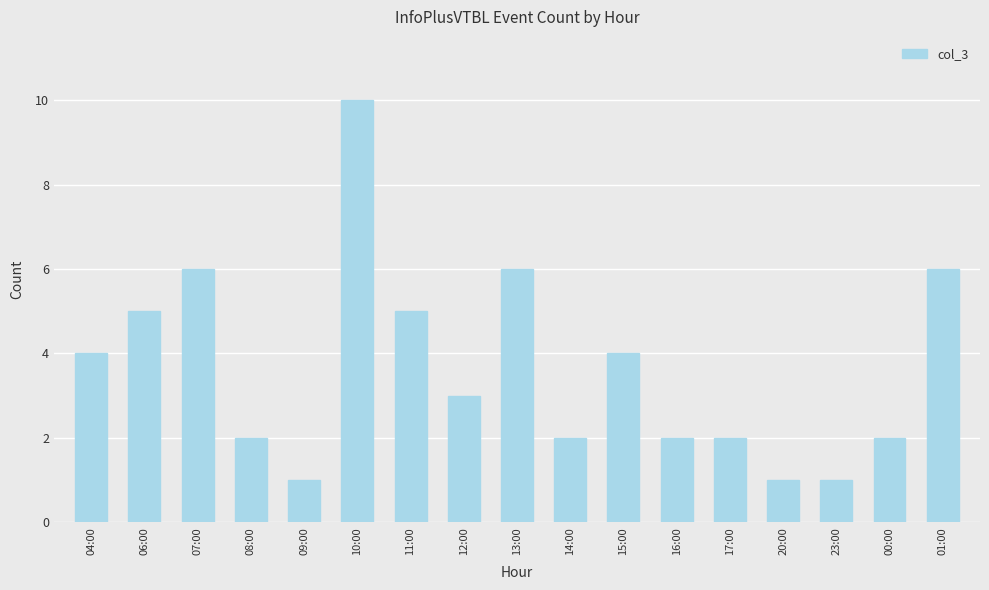

Are the bars horizontal?

No